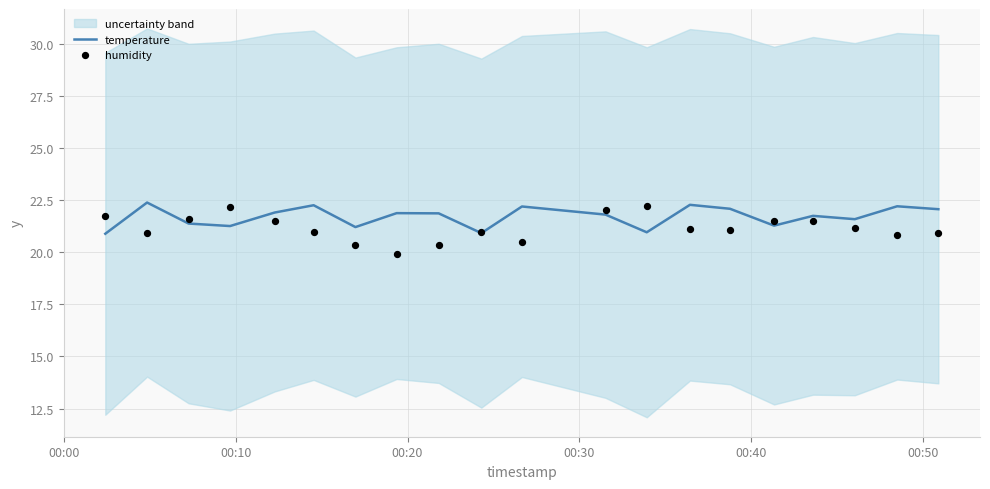

Which series has the largest Y range (max minus min)?

humidity